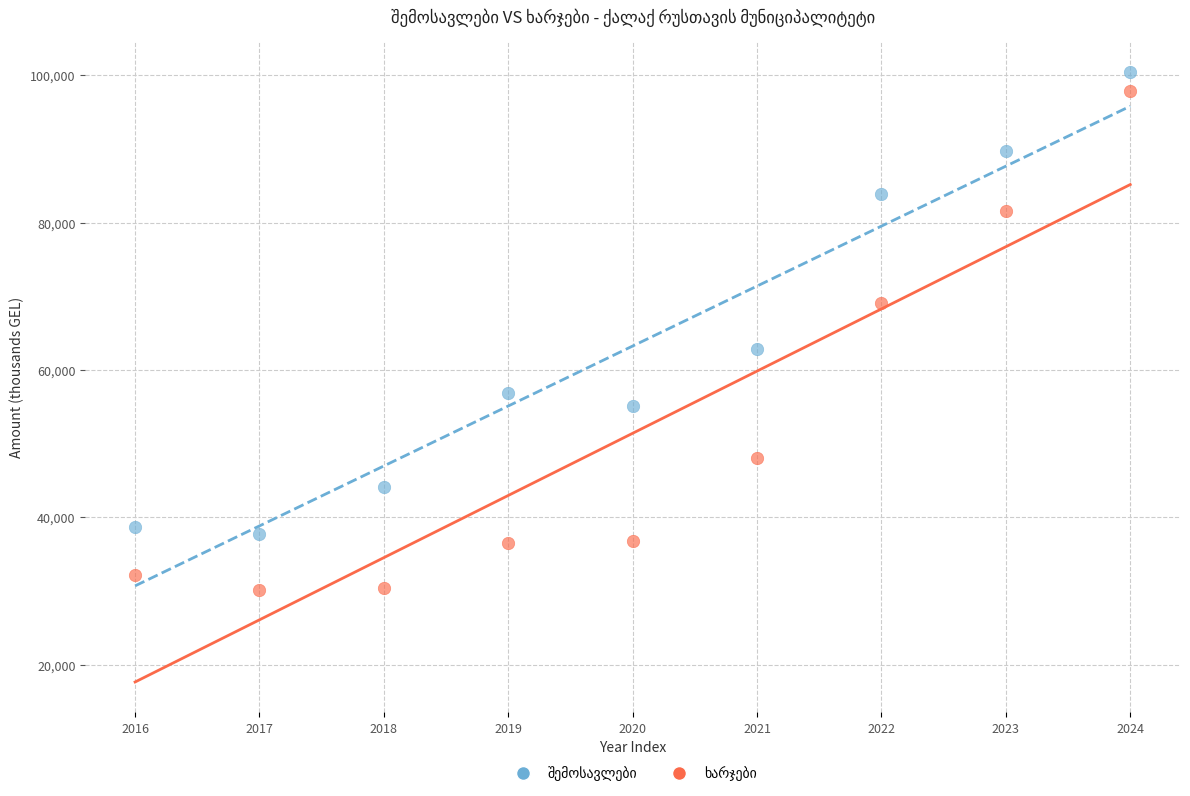

Across all series, what Y value is closest to 65289?

62857.1